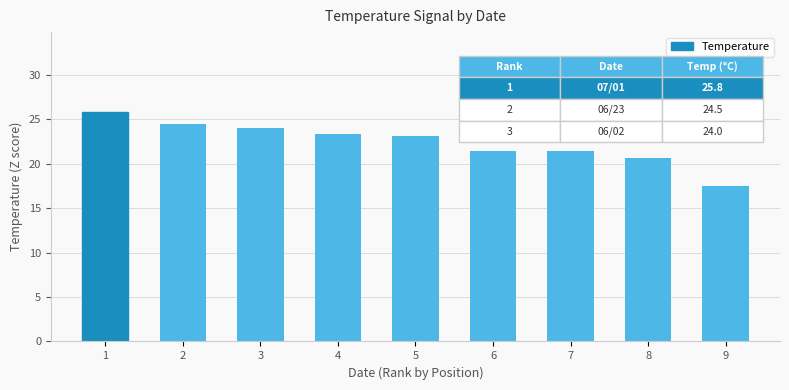

True or false: the data shows 11.7 at 1.

False